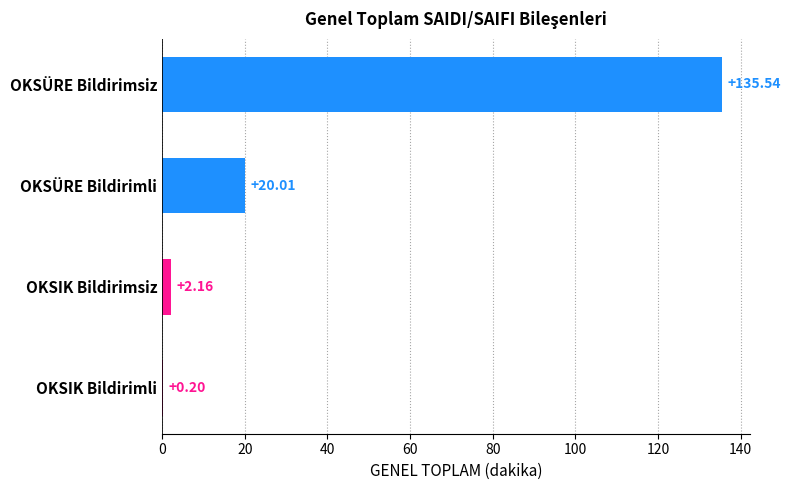

What is the change in value from OKSÜRE Bildirimsiz to OKSIK Bildirimsiz?

-133.4